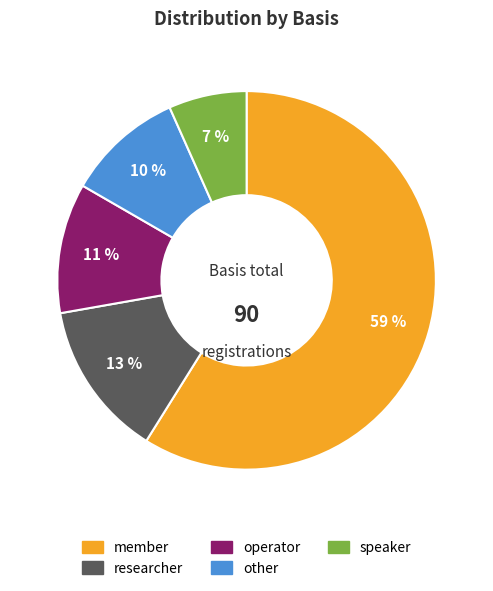

To the nearest percent, what percentage of the pie is other?

10%